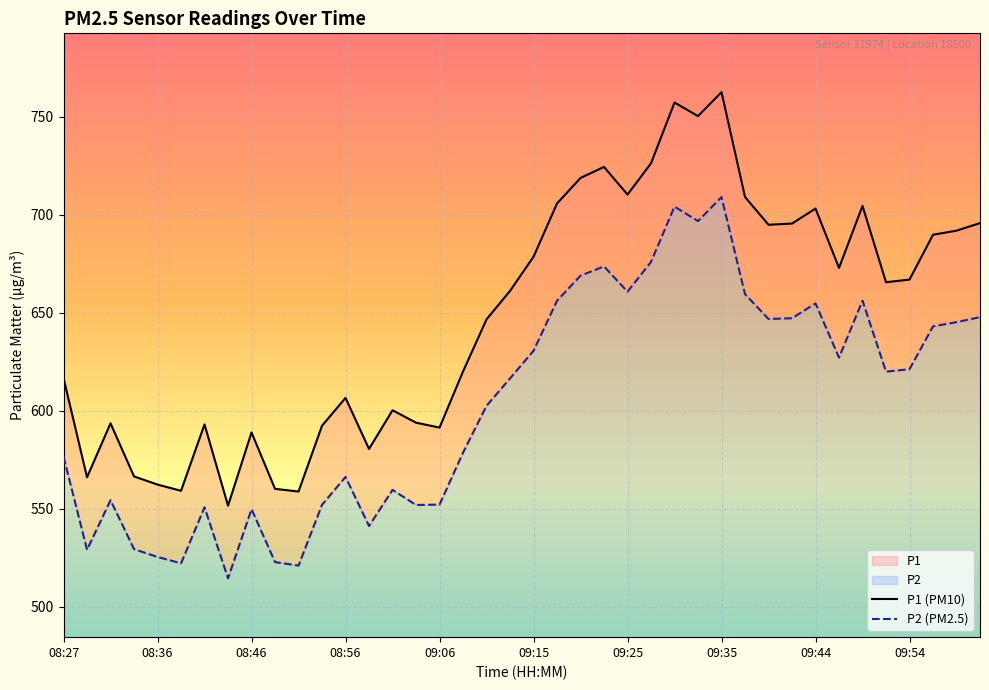

True or false: P2 (PM2.5) and P1 (PM10) intersect in this chart.

False